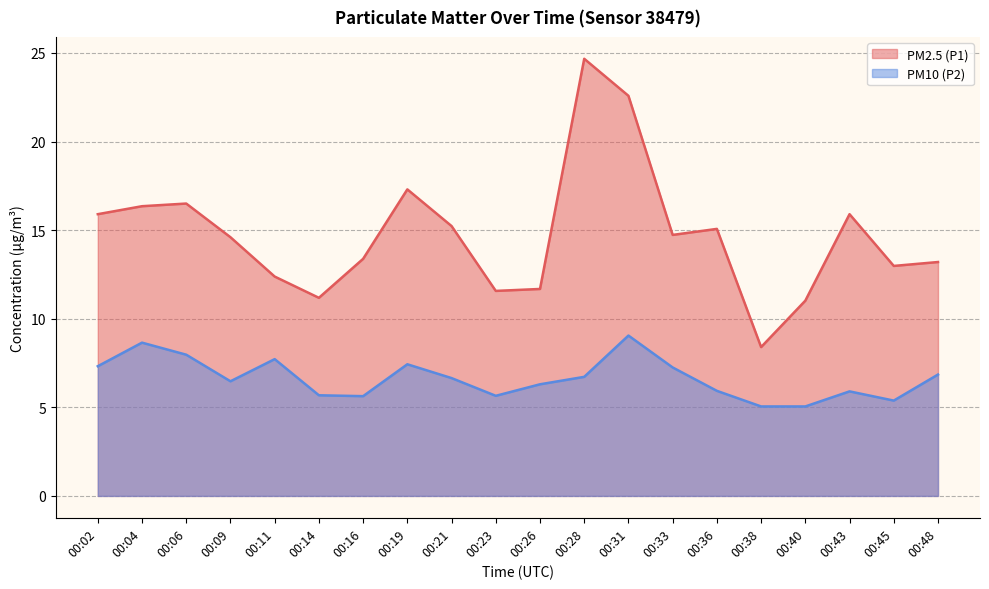

How many data points does each series have?

20